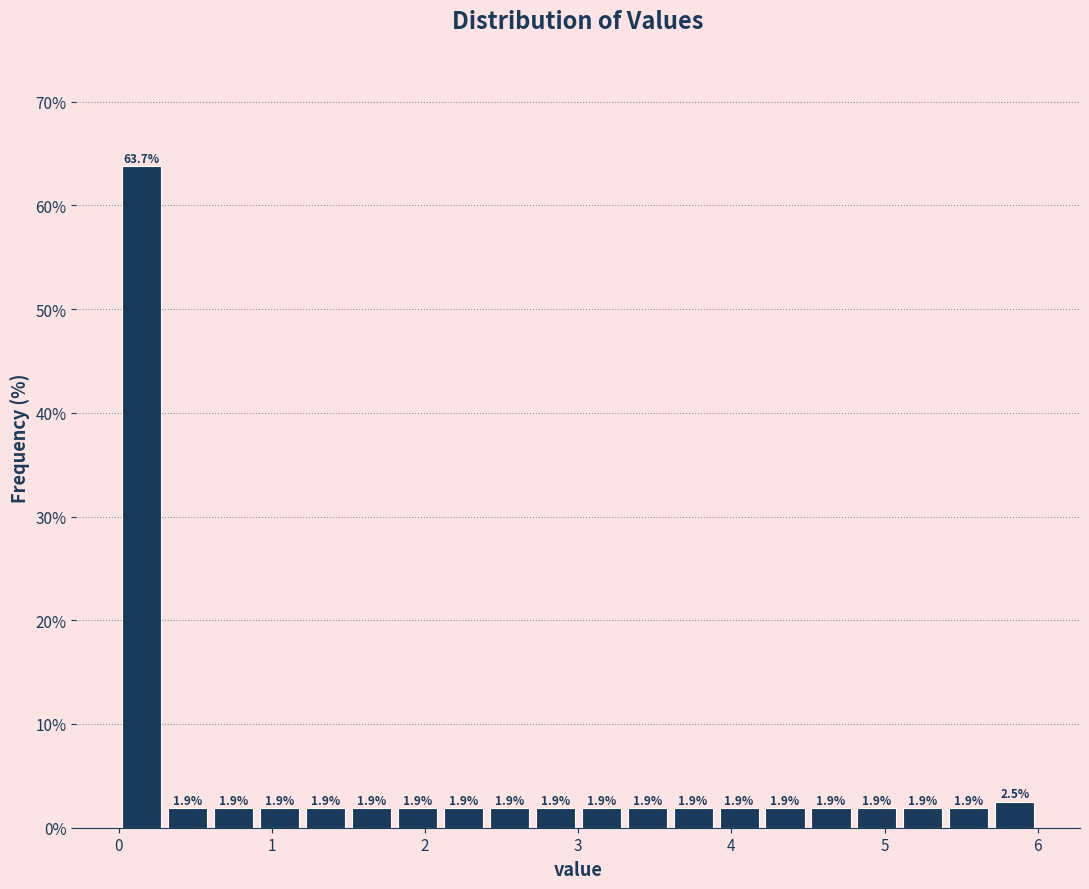

Around what value on the x-axis is the tallest bar? Give the approximate position of its centre, as read against the axis.

0.2